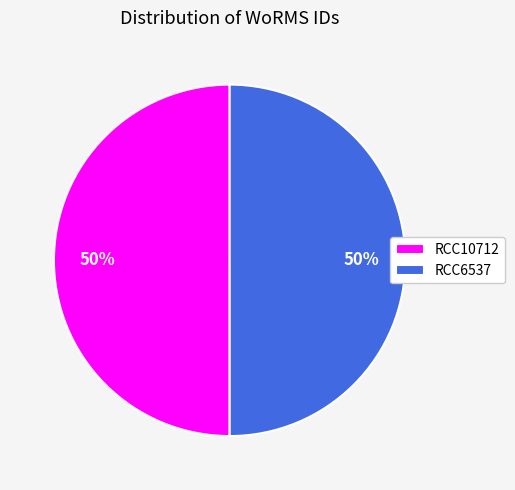

Do RCC10712 and RCC6537 together represent more than half of the pie?

Yes